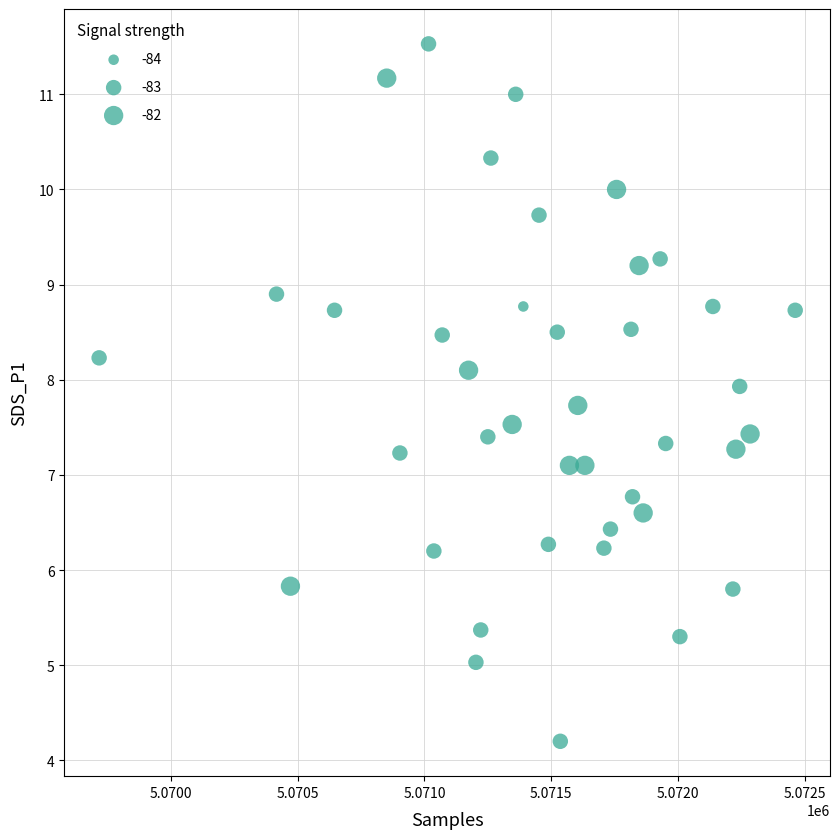

What is the range of Y values (max minus min)?

7.3